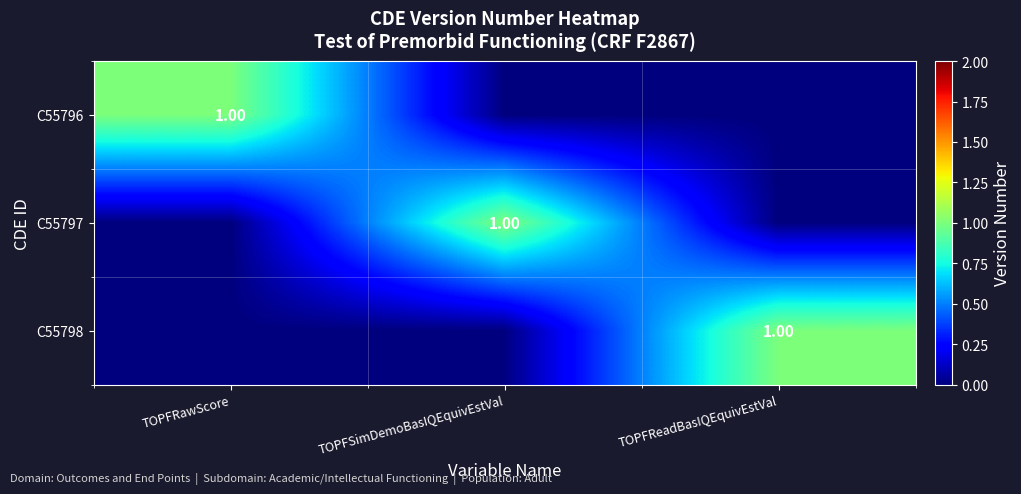

What is the difference between the maximum and minimum values in the C55798 series?

1